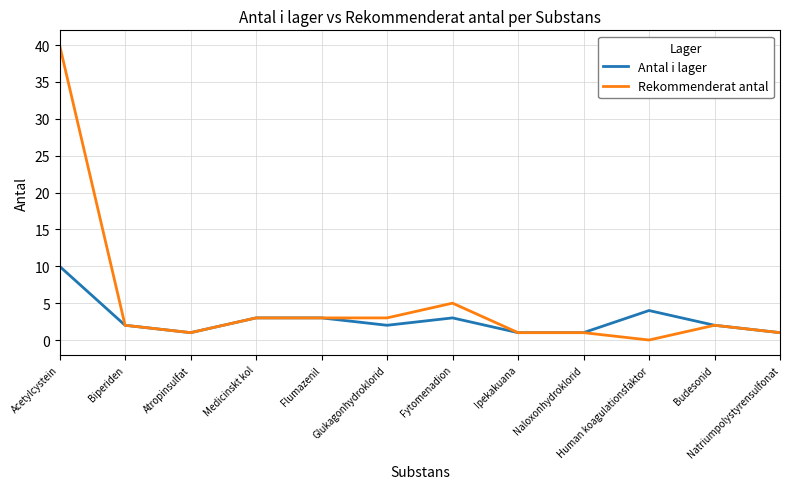

What are all the series names shown in the legend?

Antal i lager, Rekommenderat antal